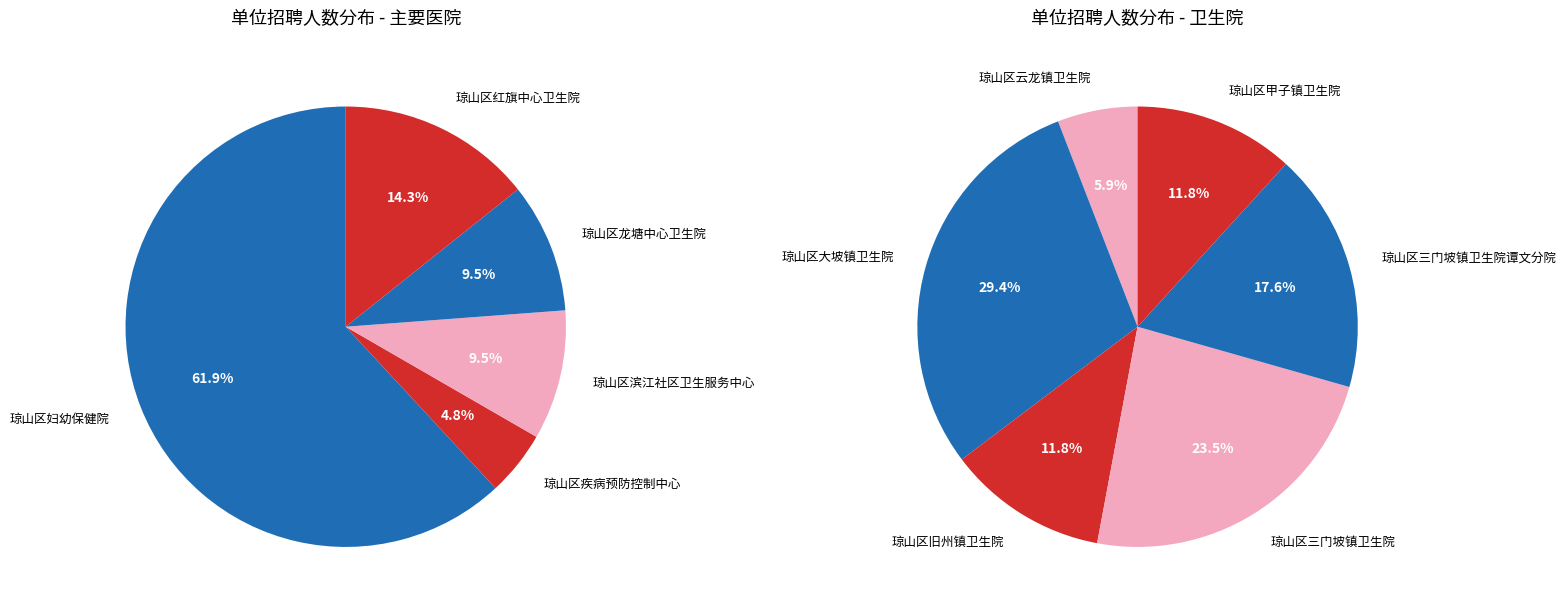

Rank the categories by value from highest to lowest.

琼山区妇幼保健院, 琼山区大坡镇卫生院, 琼山区三门坡镇卫生院, 琼山区红旗中心卫生院, 琼山区三门坡镇卫生院谭文分院, 琼山区滨江社区卫生服务中心, 琼山区龙塘中心卫生院, 琼山区旧州镇卫生院, 琼山区甲子镇卫生院, 琼山区疾病预防控制中心, 琼山区云龙镇卫生院